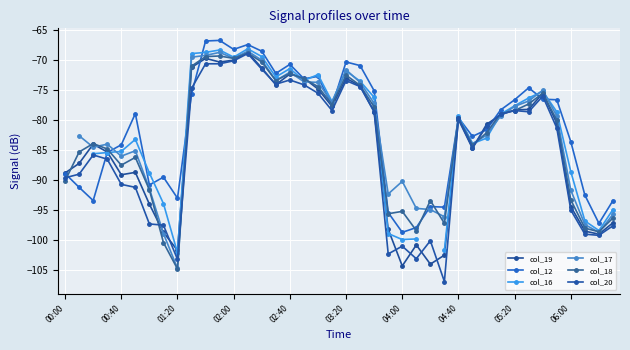

Where do col_19 and col_12 first cross each other?

02:00 and 02:40